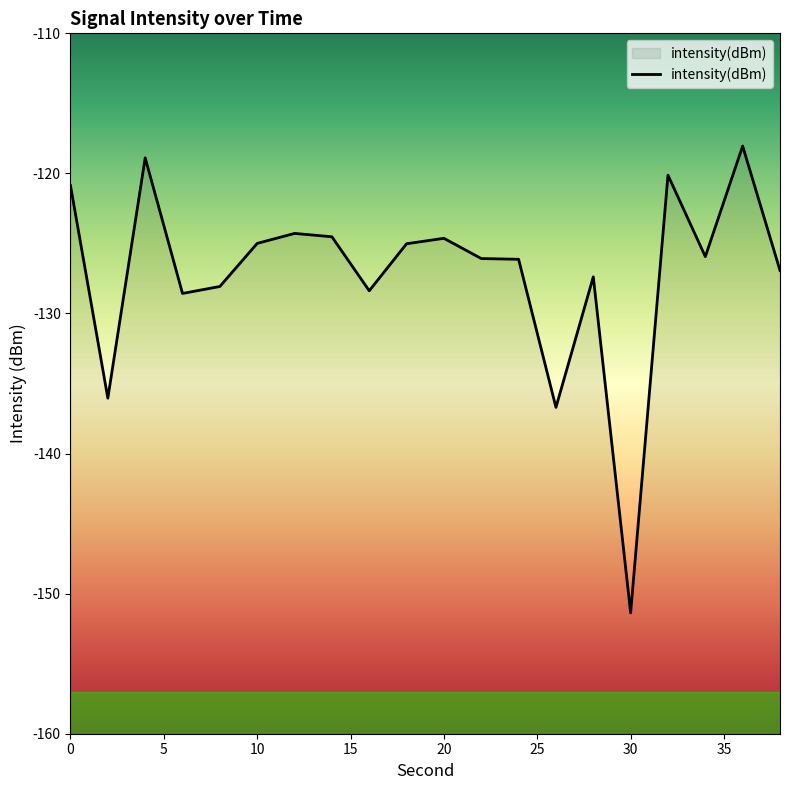

How many lines are shown in the chart?

1